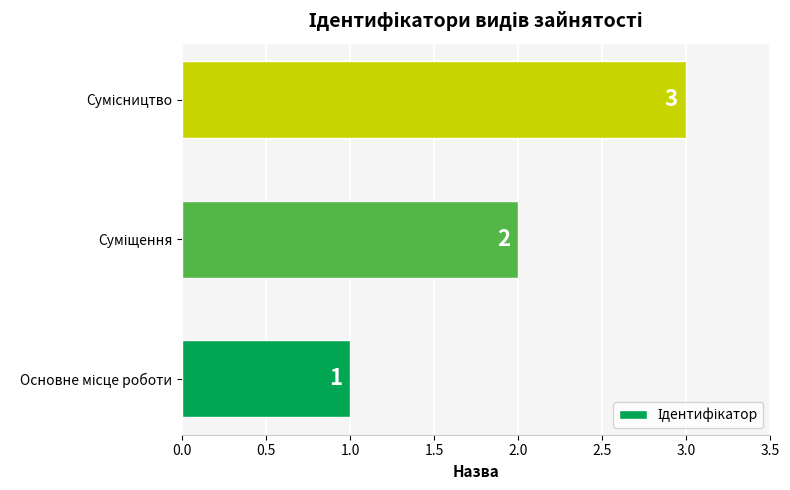

What is the sum of all values?

6